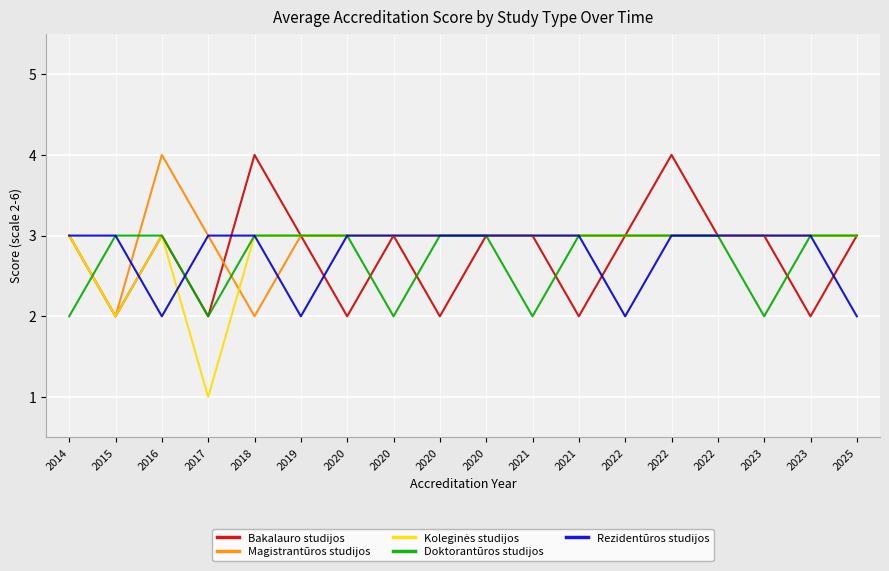

The value of Koleginės studijos at 2014 is 4. True or false?

False